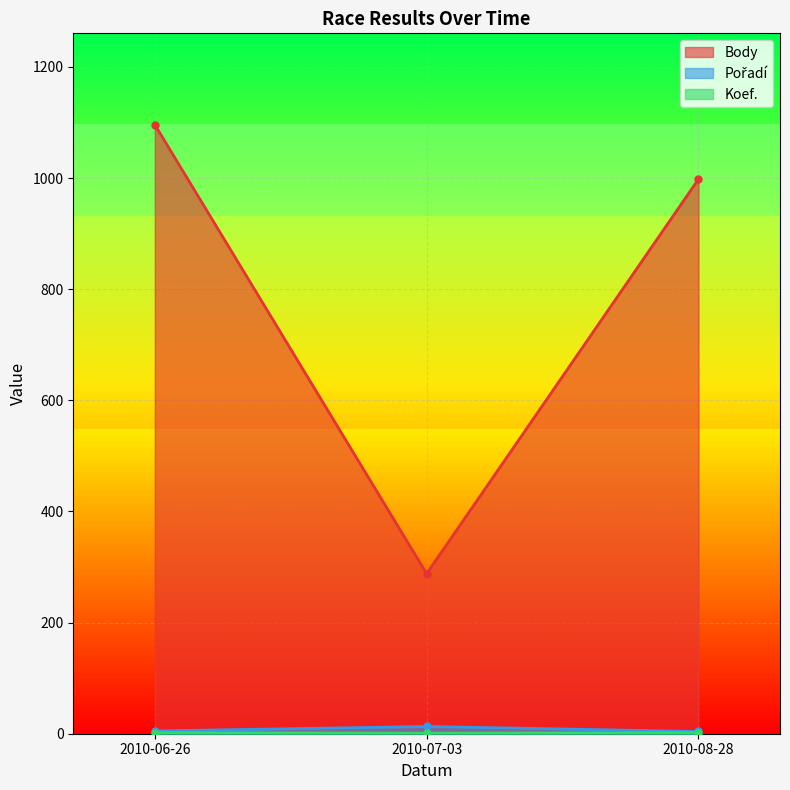

What position from the right is 2010-07-03?

2